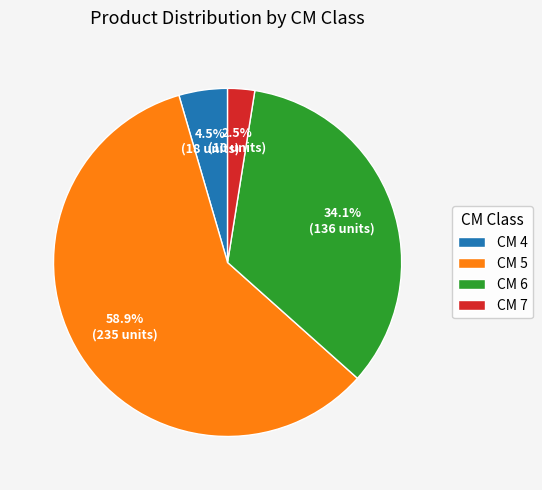

Is the sum of CM 5 and CM 6 greater than half?

Yes